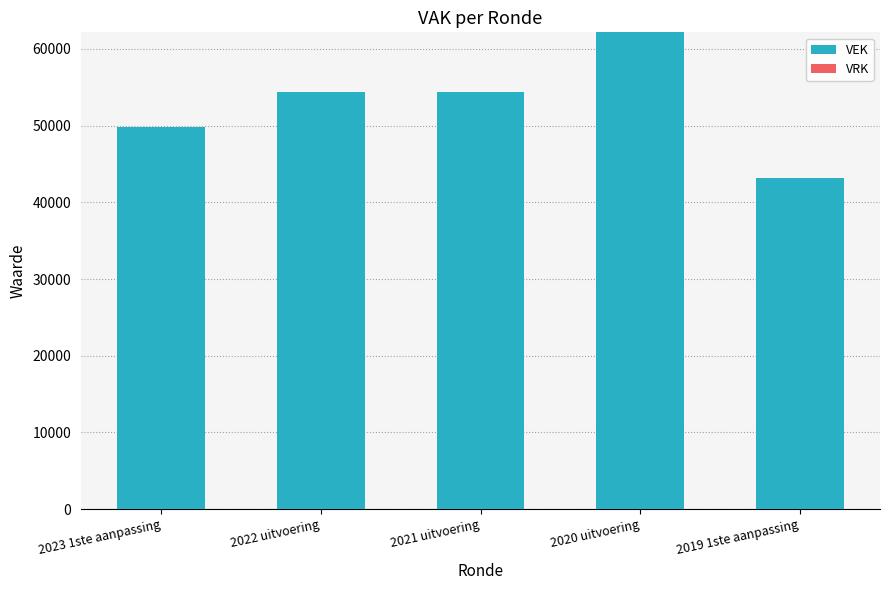

Does the chart contain any negative values?

No